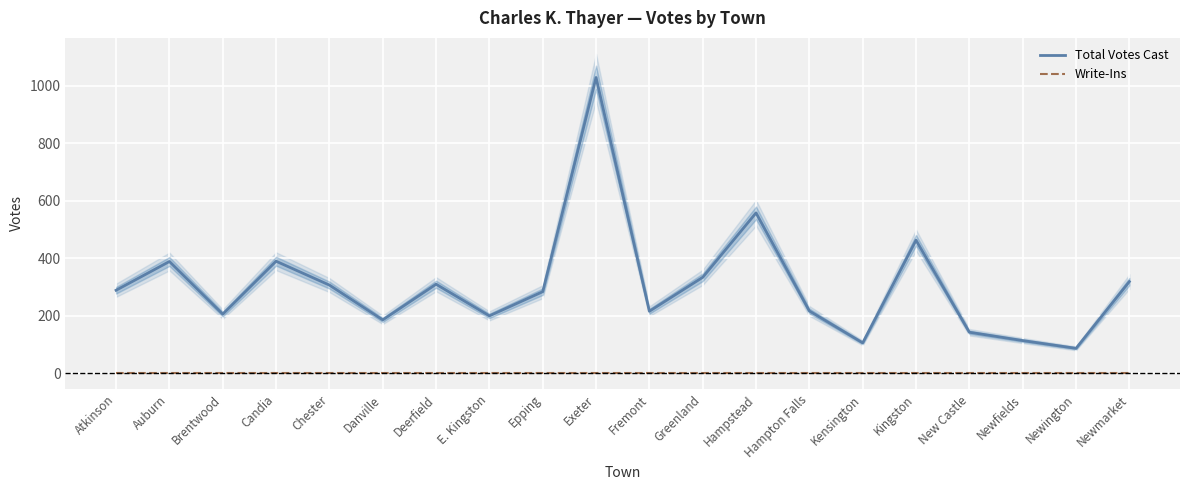

List the series in order of their peak value, lowest first.

Write-Ins, Total Votes Cast